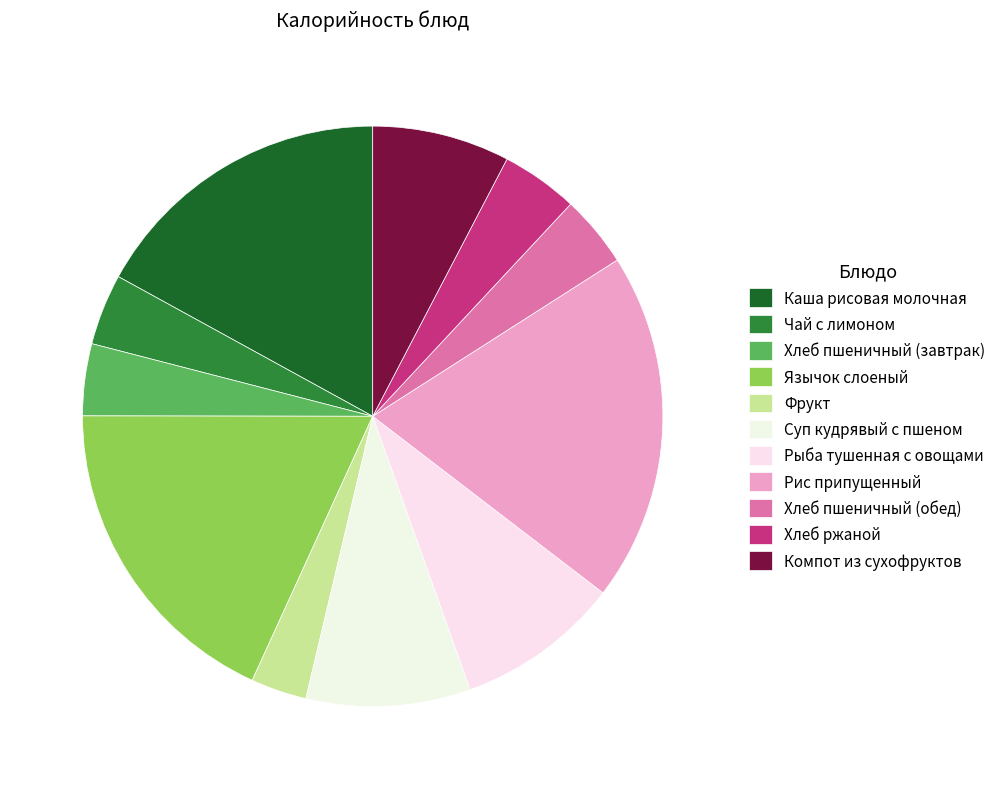

How many segments does this pie chart have?

11